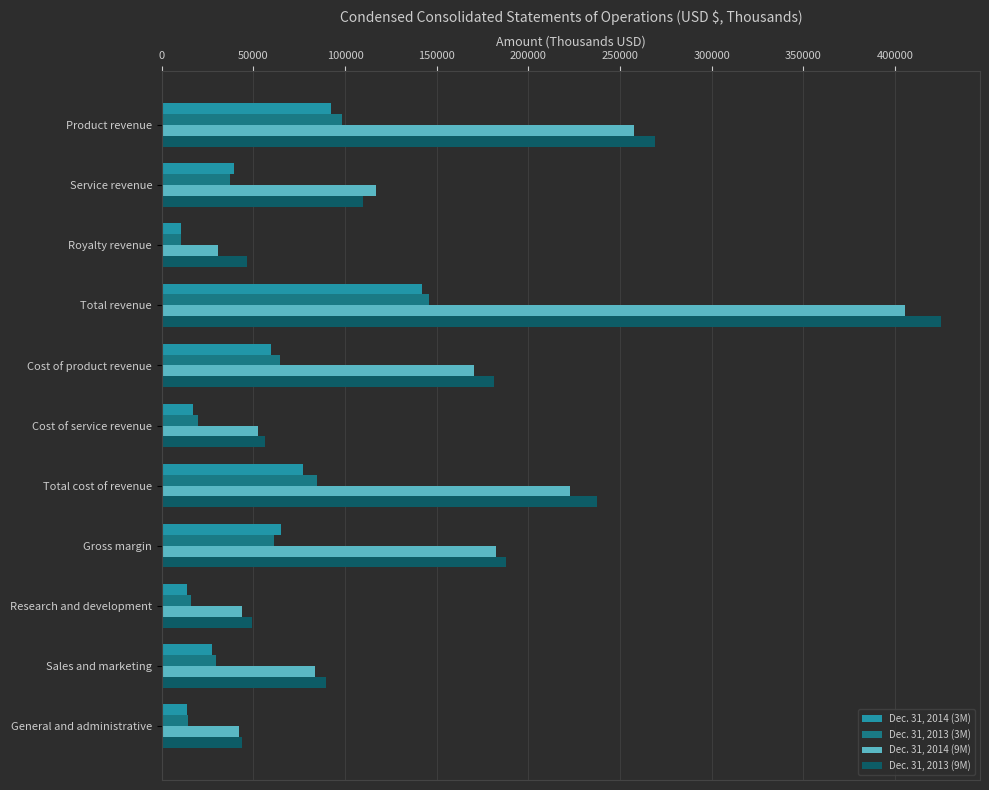

Is the value of Dec. 31, 2014 (9M) at Product revenue greater than the value of Dec. 31, 2013 (9M) at Sales and marketing?

Yes